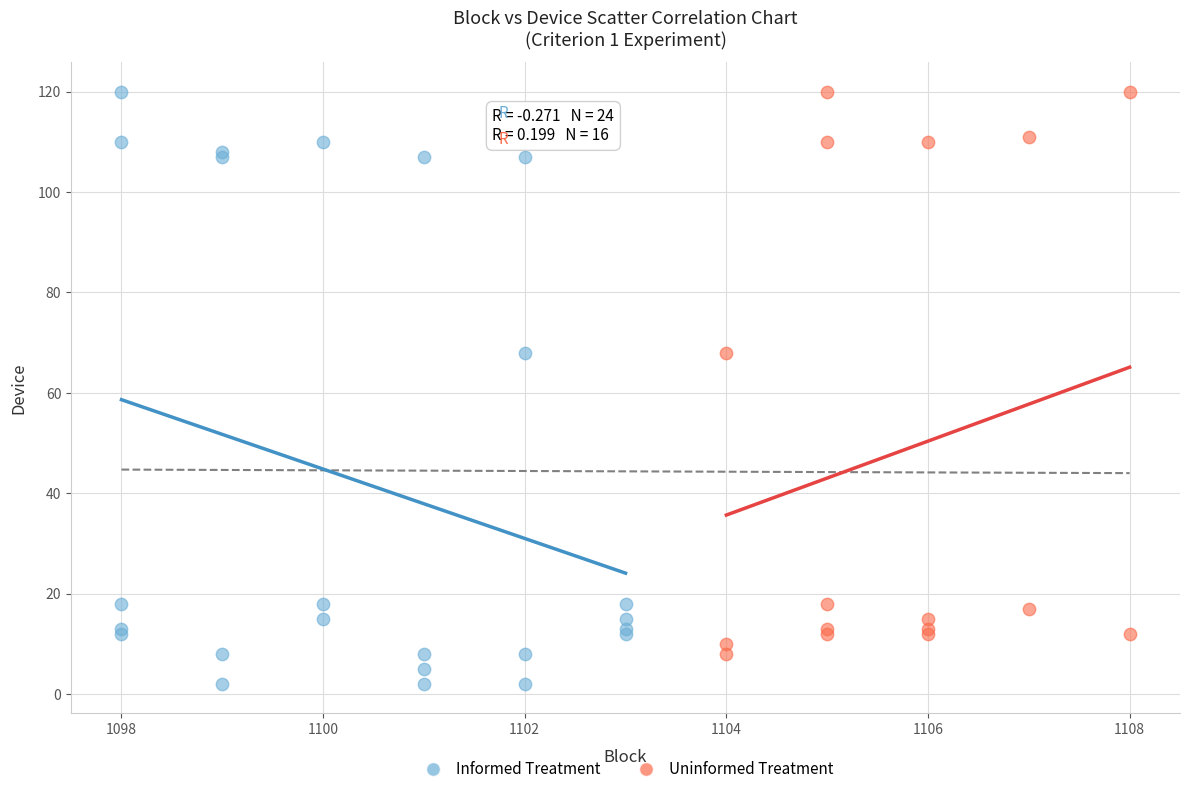

Which series contains the lowest Y value?

Informed Treatment